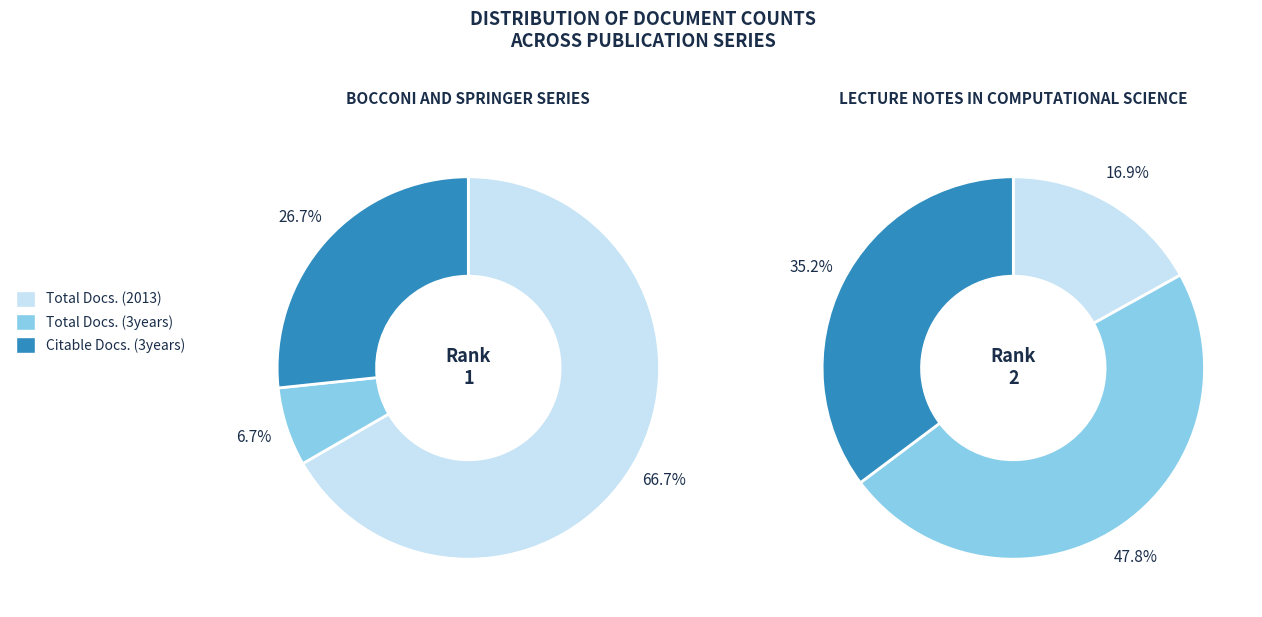

To the nearest percent, what is the difference between the largest and smallest slice percentages?

60%